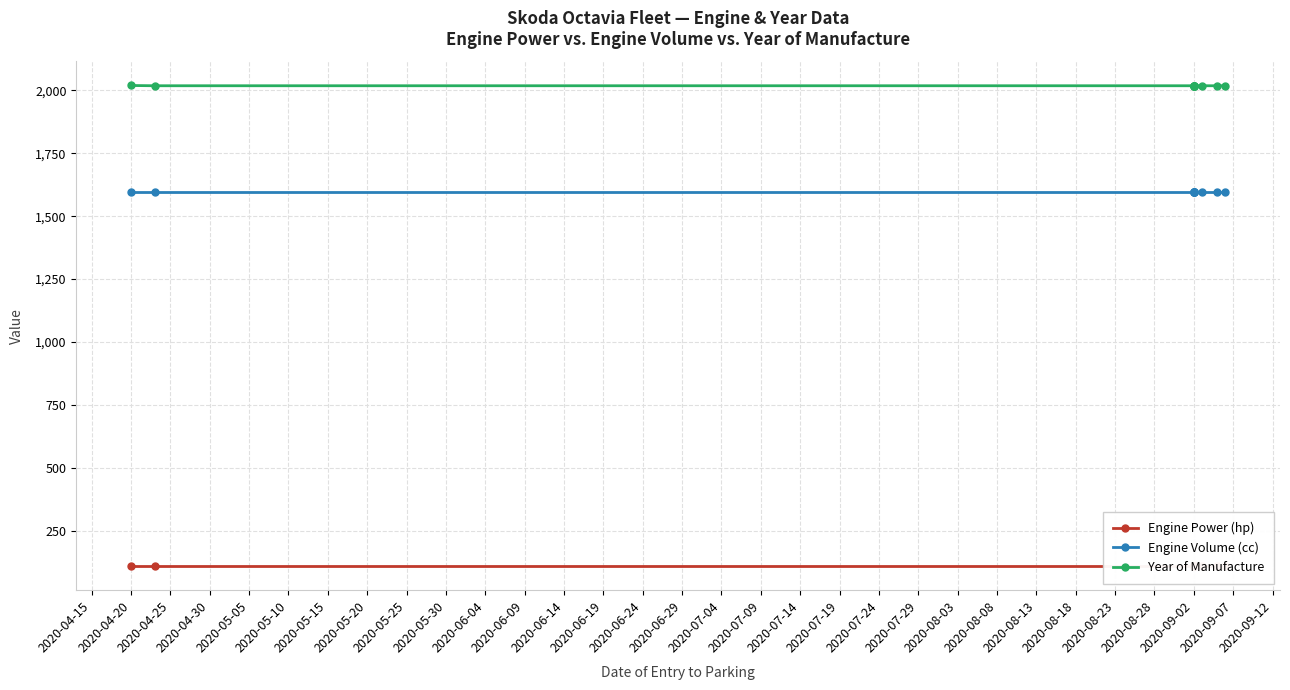

List the series in order of their overall mean, highest first.

Year of Manufacture, Engine Volume (cc), Engine Power (hp)